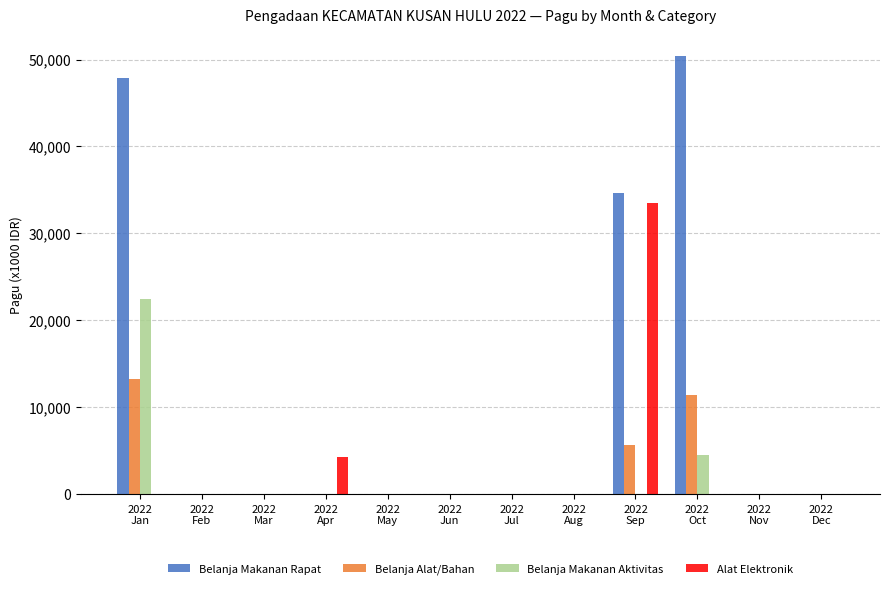

What are all the series names shown in the legend?

Belanja Makanan Rapat, Belanja Alat/Bahan, Belanja Makanan Aktivitas, Alat Elektronik